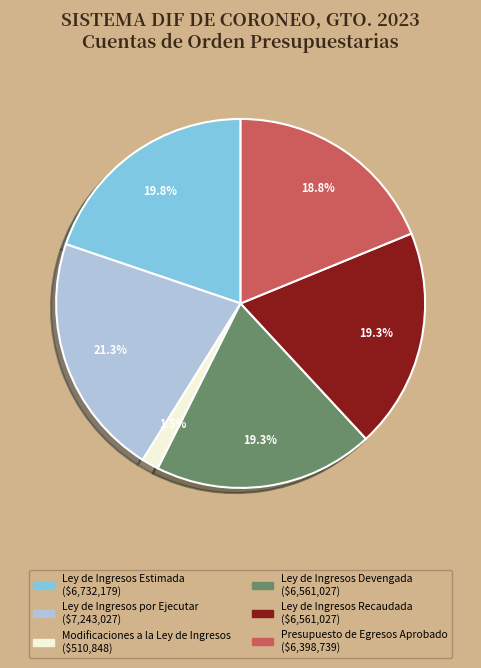

Which category has the smallest portion of the pie?

Modificaciones a la Ley de Ingresos